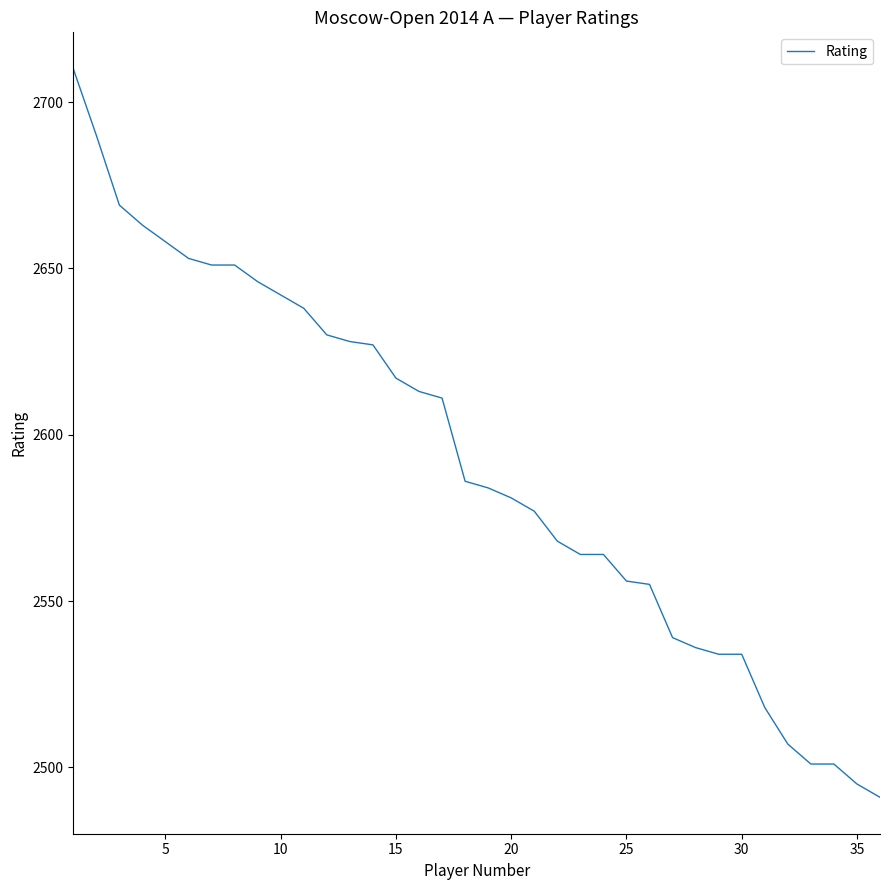

What is the maximum value shown in the chart?

2710